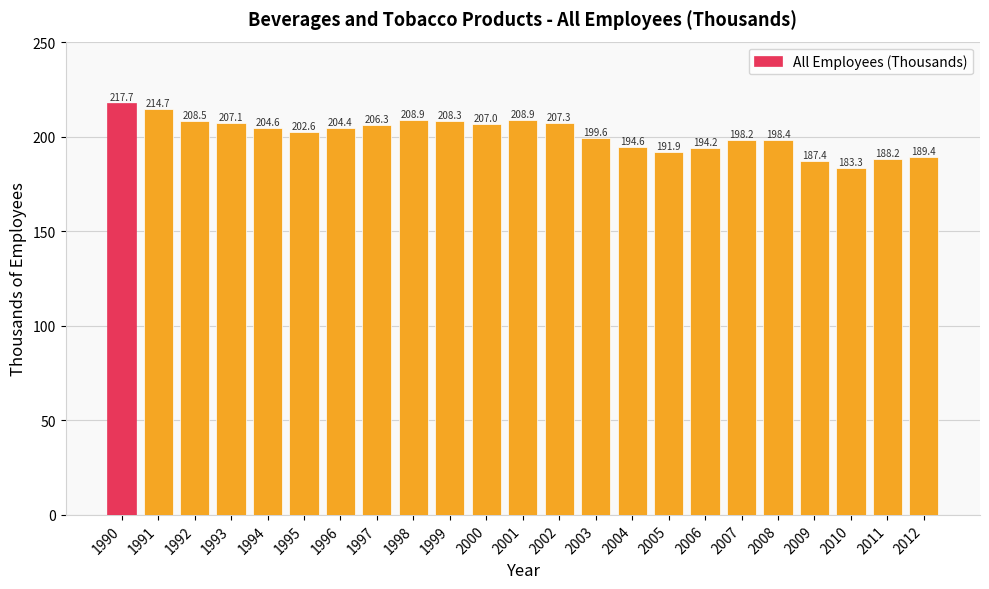

What is the ratio of the value at 2010 to the value at 1994?

0.9